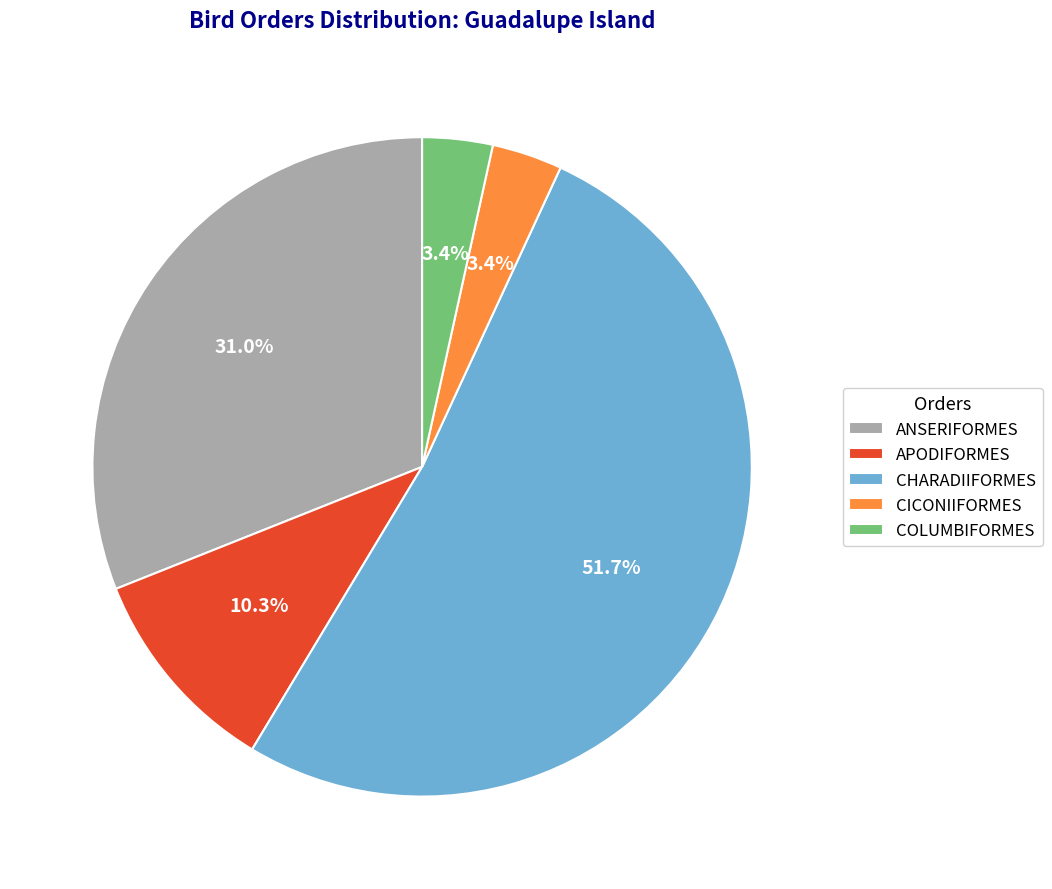

Between CICONIIFORMES and CHARADIIFORMES, which is larger?

CHARADIIFORMES